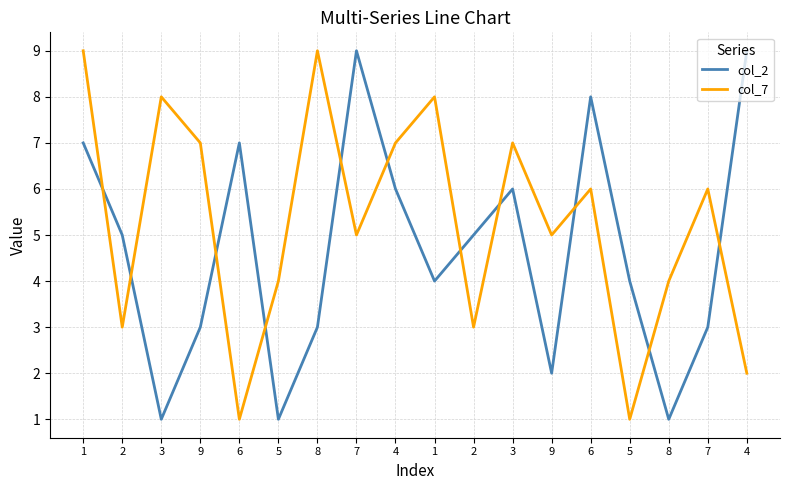

List the labels in order of col_2 value, smallest first.

3, 5, 8, 9, 9, 8, 7, 1, 5, 2, 2, 4, 3, 1, 6, 6, 7, 4